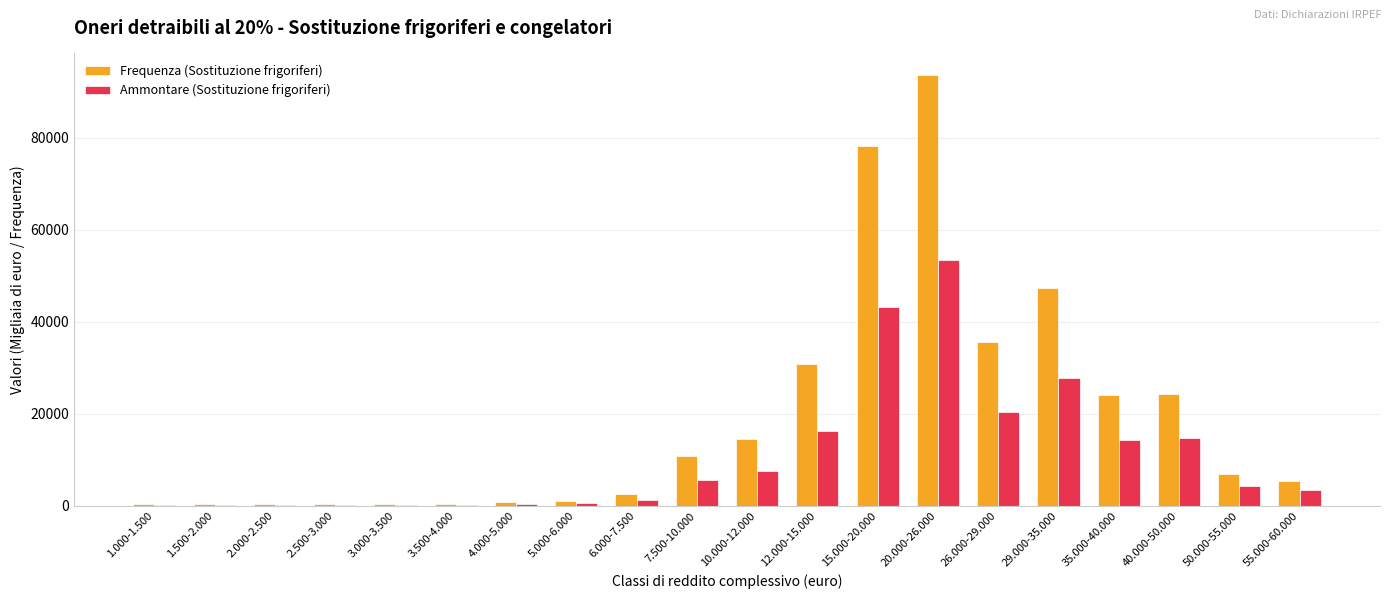

What is the difference between the Frequenza (Sostituzione frigoriferi) values at 1.500-2.000 and 10.000-12.000?

14317